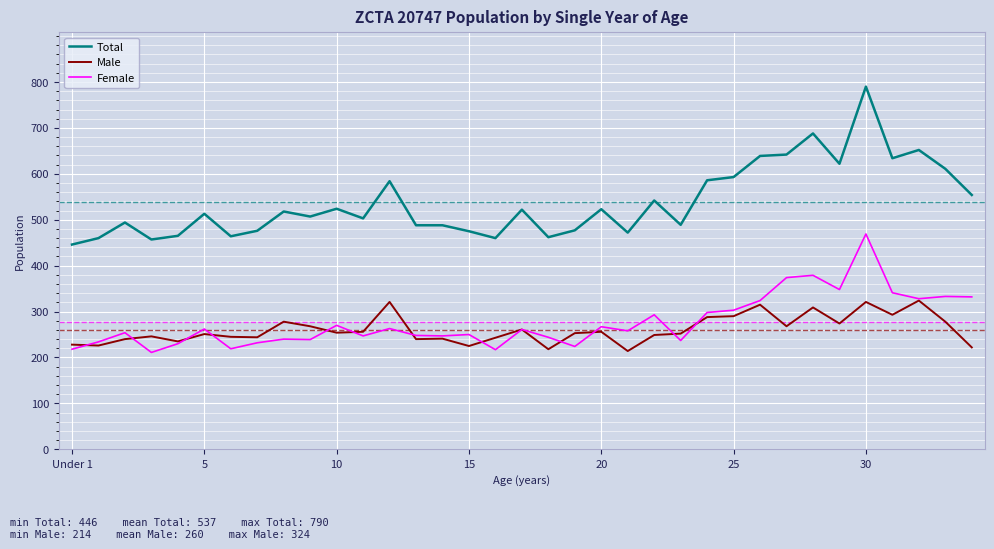

Which series has the widest spread of values?

Total